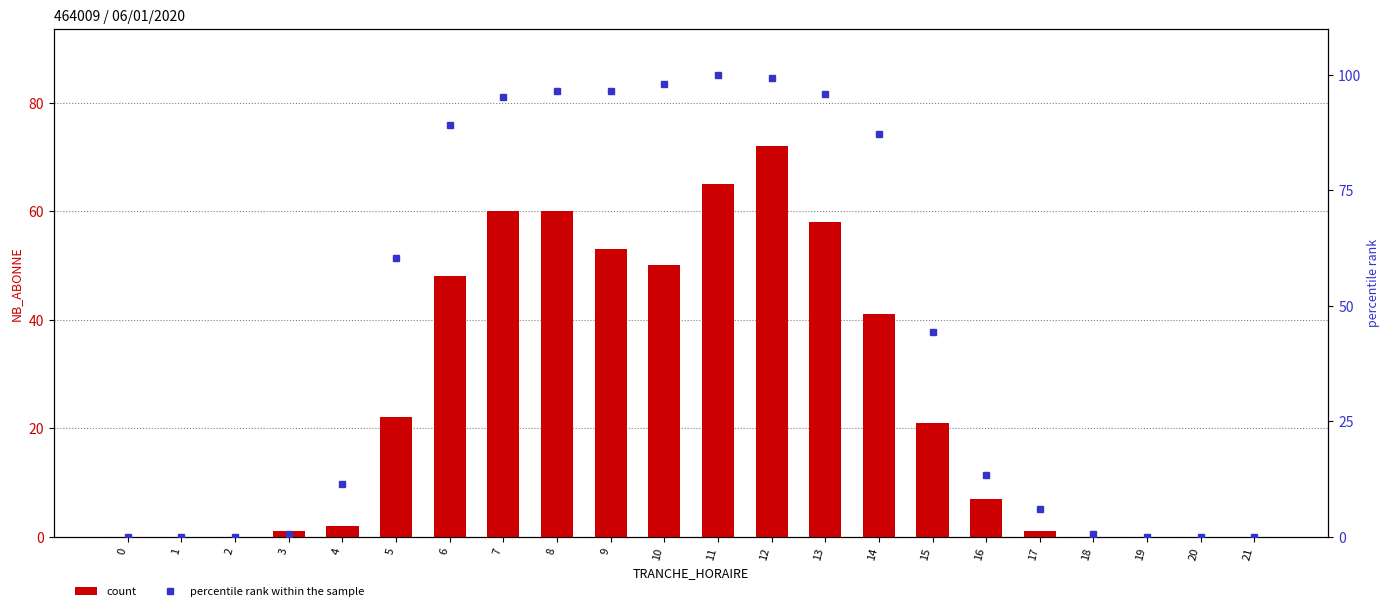

Which category has the highest value across all series?

11